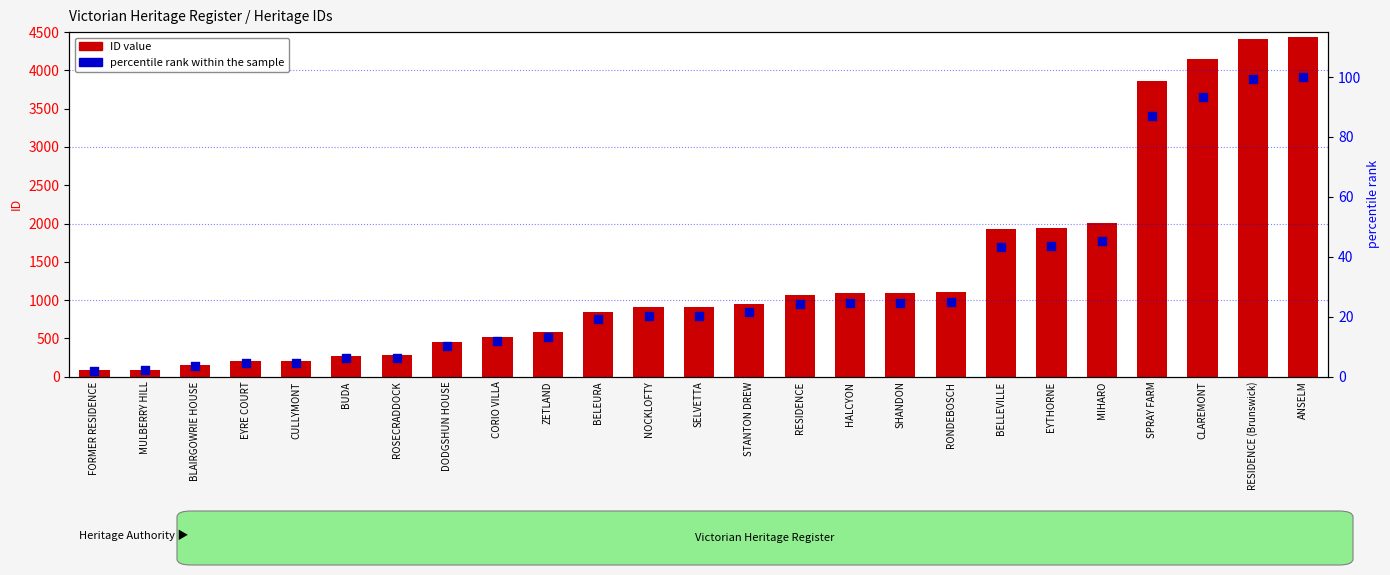

Which series contains the lowest Y value?

percentile rank within the sample